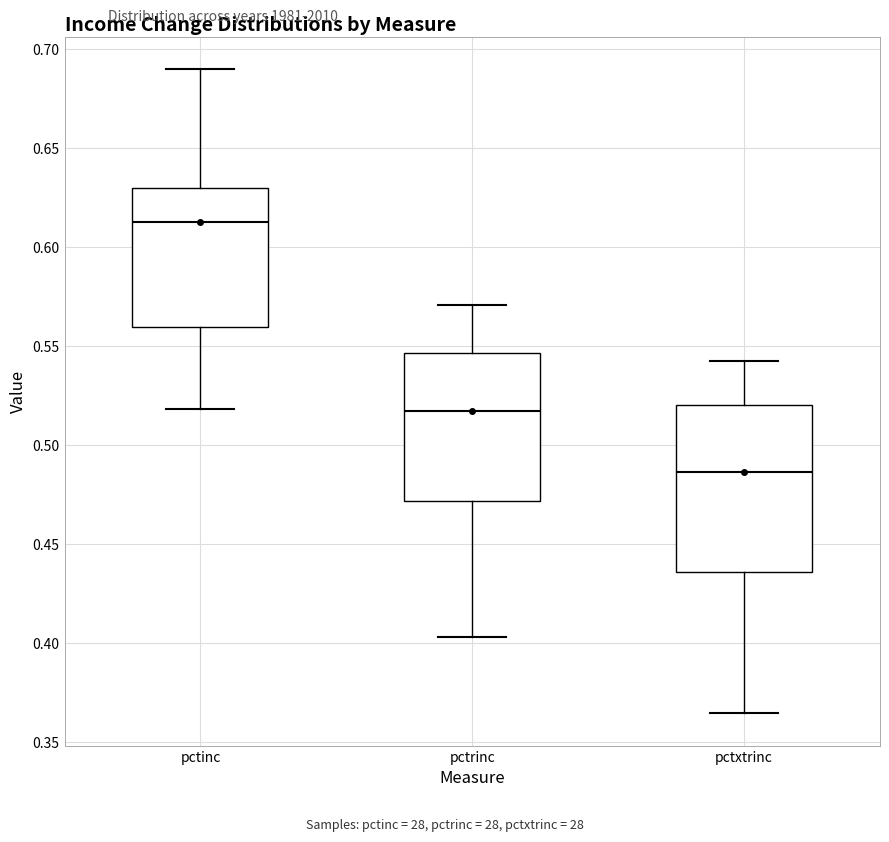

Reading left to right, read every box against the y-axis: the position of its median line, the range the box covers, and the ends of its whiskers. The values are not printed on the chart, so give them approximately, as read against the axis.

pctinc: median 0.615, box 0.560 to 0.630, whiskers 0.520 to 0.690
pctrinc: median 0.515, box 0.470 to 0.545, whiskers 0.405 to 0.570
pctxtrinc: median 0.485, box 0.435 to 0.520, whiskers 0.365 to 0.545